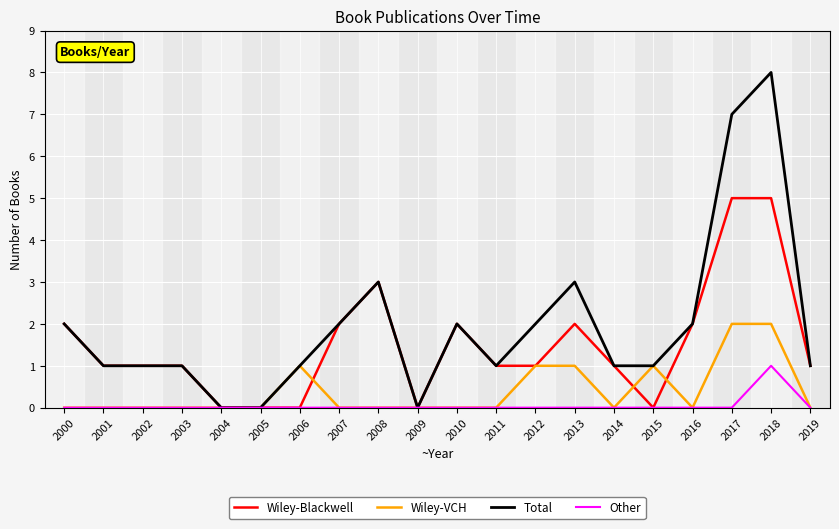

List the series in order of their peak value, highest first.

Total, Wiley-Blackwell, Wiley-VCH, Other